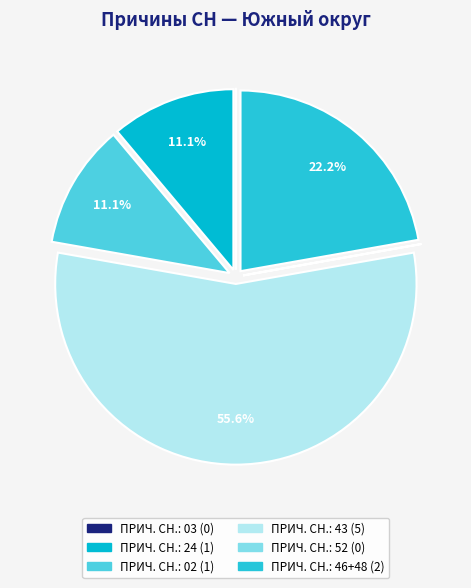

Which category accounts for the majority?

ПРИЧ. СН.: 43